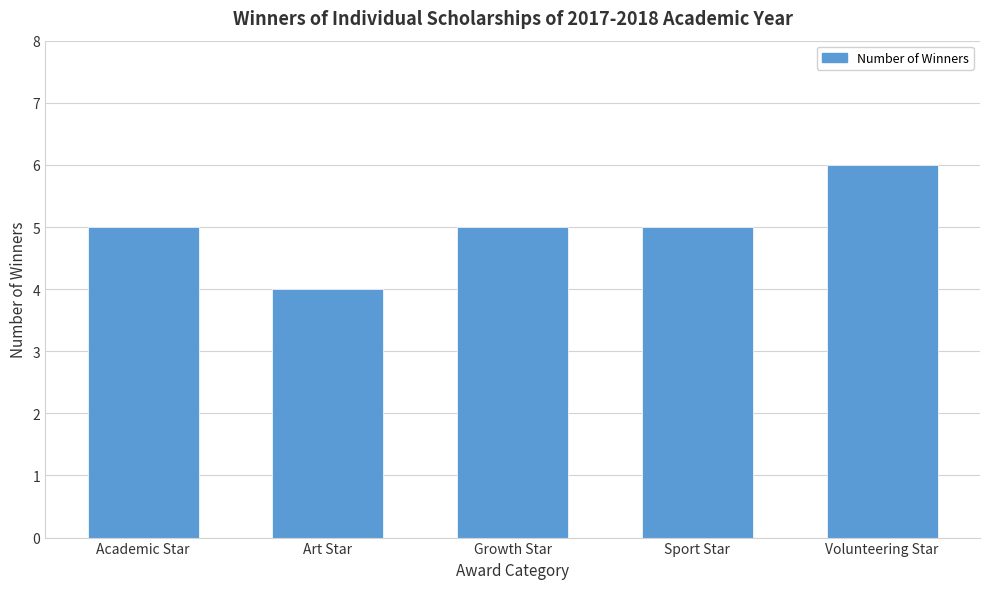

Reading left to right, what are all the values shown in this chart?

Academic Star=5	Art Star=4	Growth Star=5	Sport Star=5	Volunteering Star=6